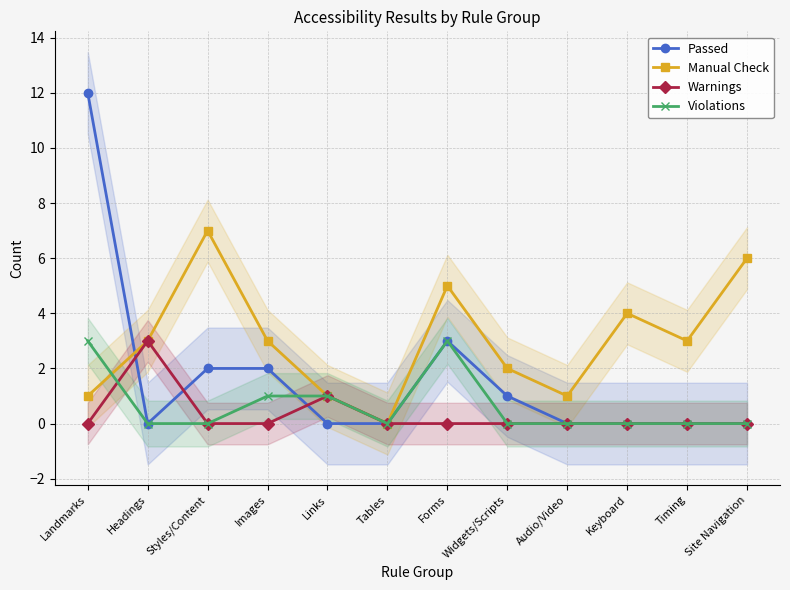

True or false: Manual Check and Violations cross at least once.

True